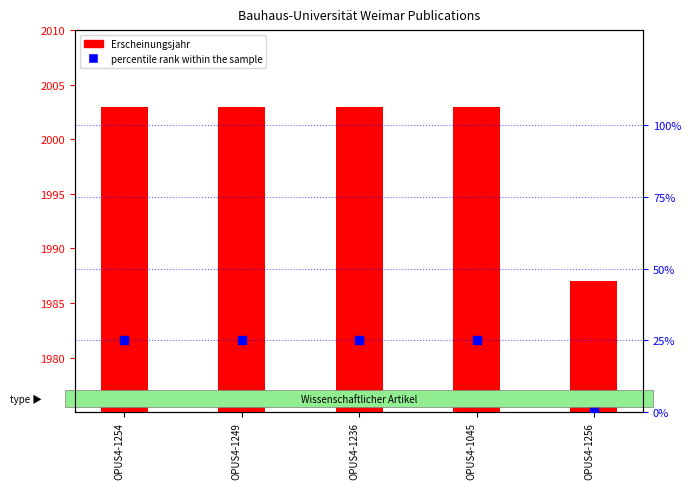

What is the total value across all series at OPUS4-1254?

2028